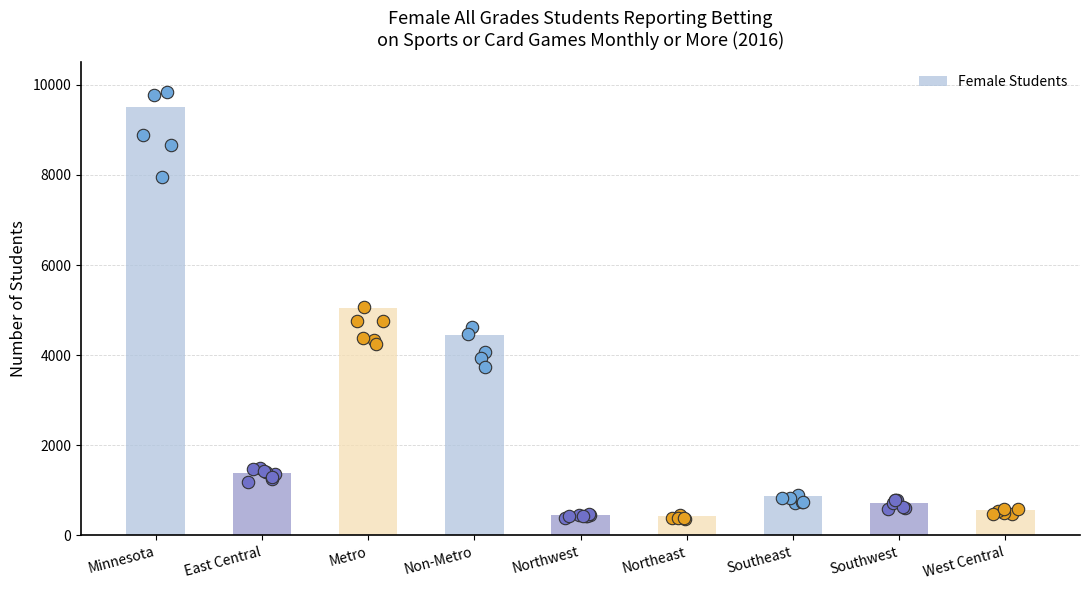

What is the ratio of the value at East Central to the value at Northwest?

3.0